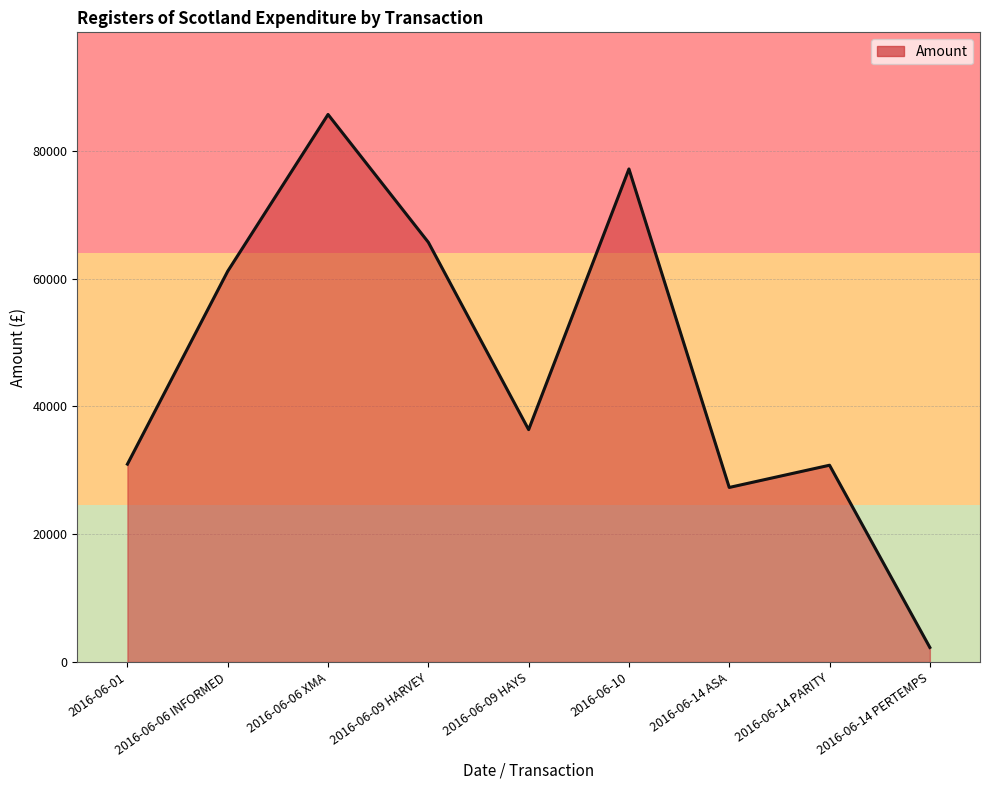

How many lines are shown in the chart?

1